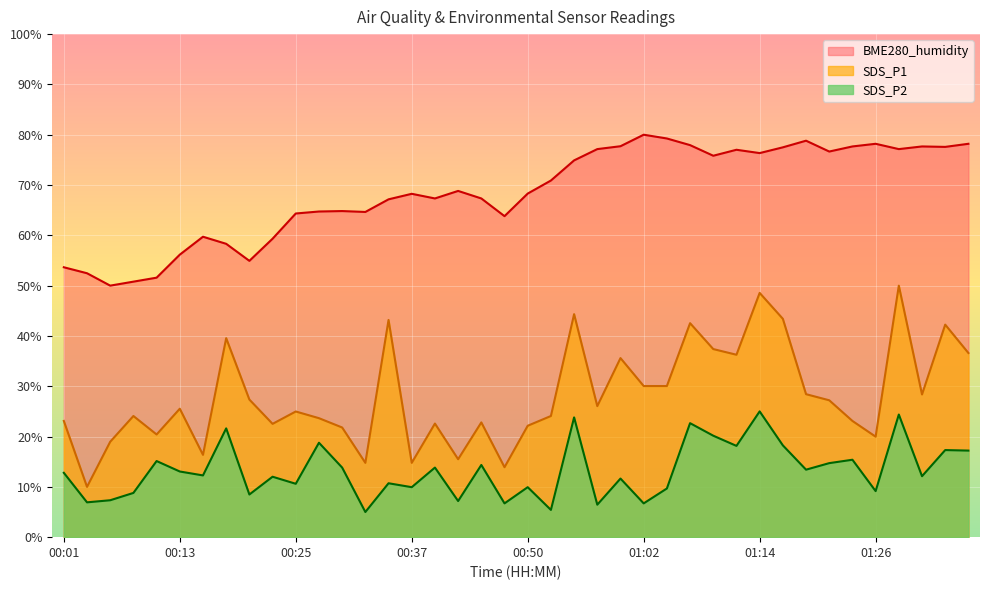

True or false: SDS_P2 has a value of 3.5 at 00:40.

False